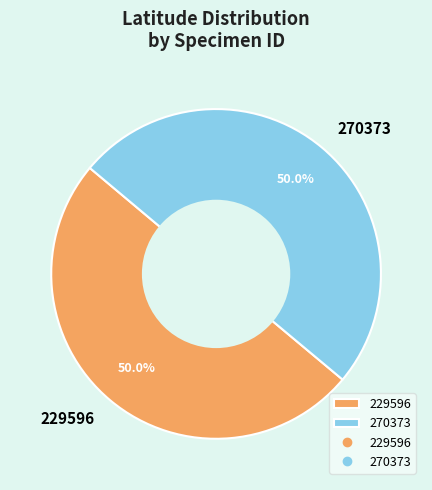

True or false: 270373 accounts for 50% of the total.

True